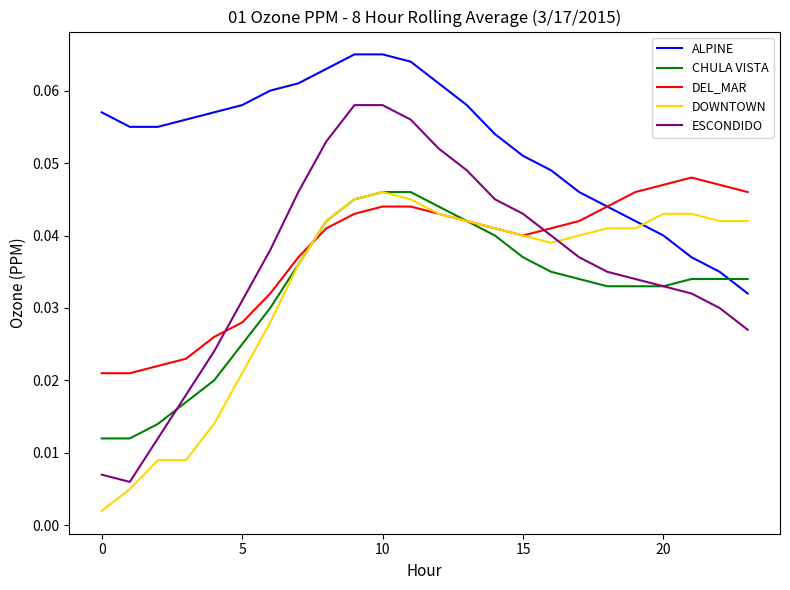

Which series has the largest total across all categories?

ALPINE